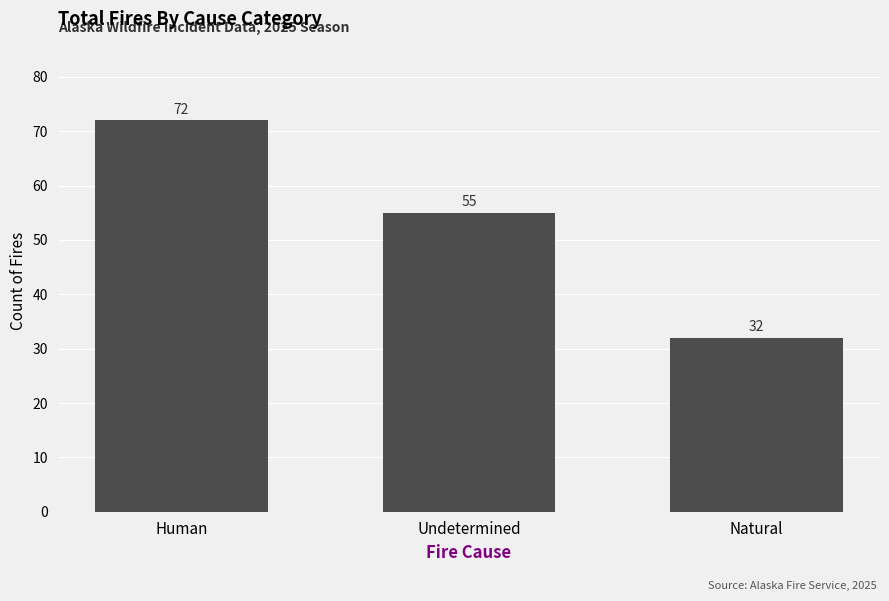

The chart shows a value of 72 at Human. True or false?

True